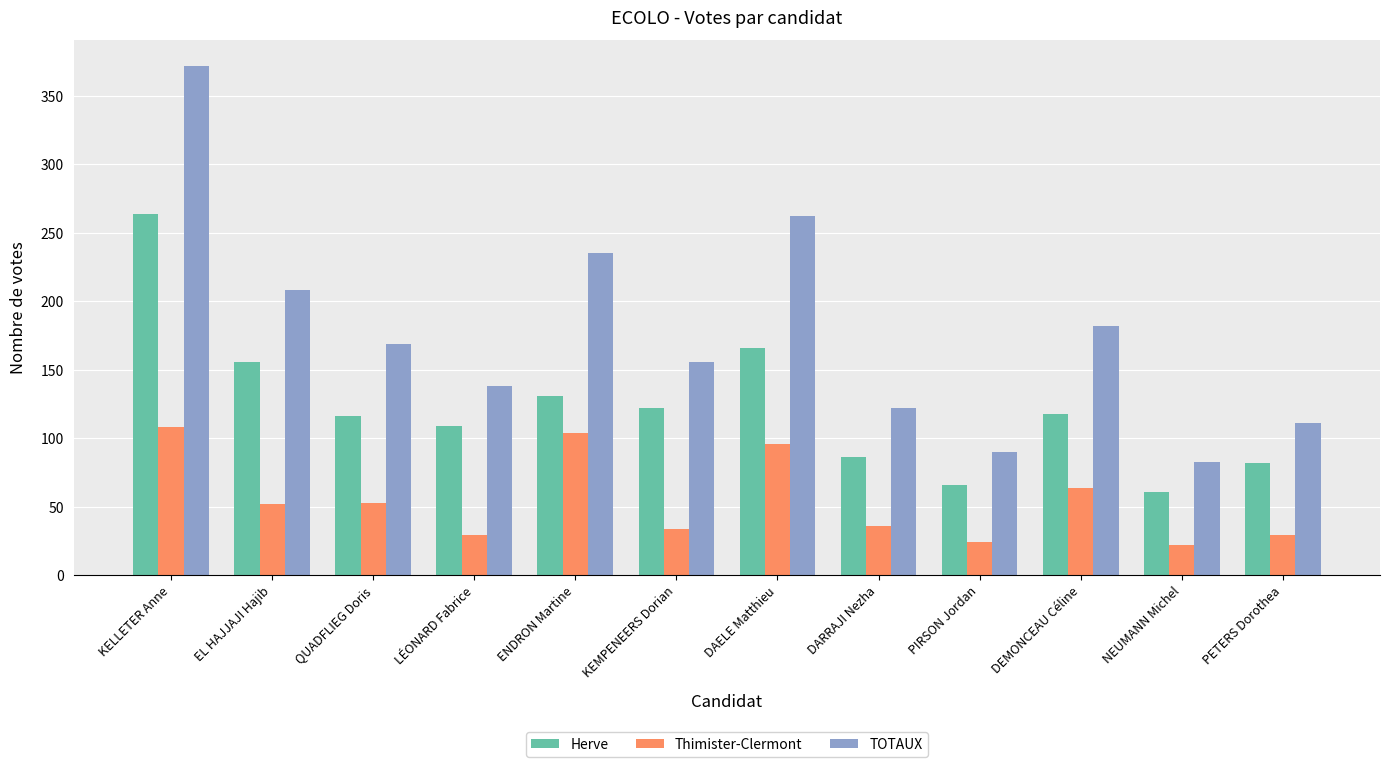

Rank the series by their maximum value, from lowest to highest.

Thimister-Clermont, Herve, TOTAUX